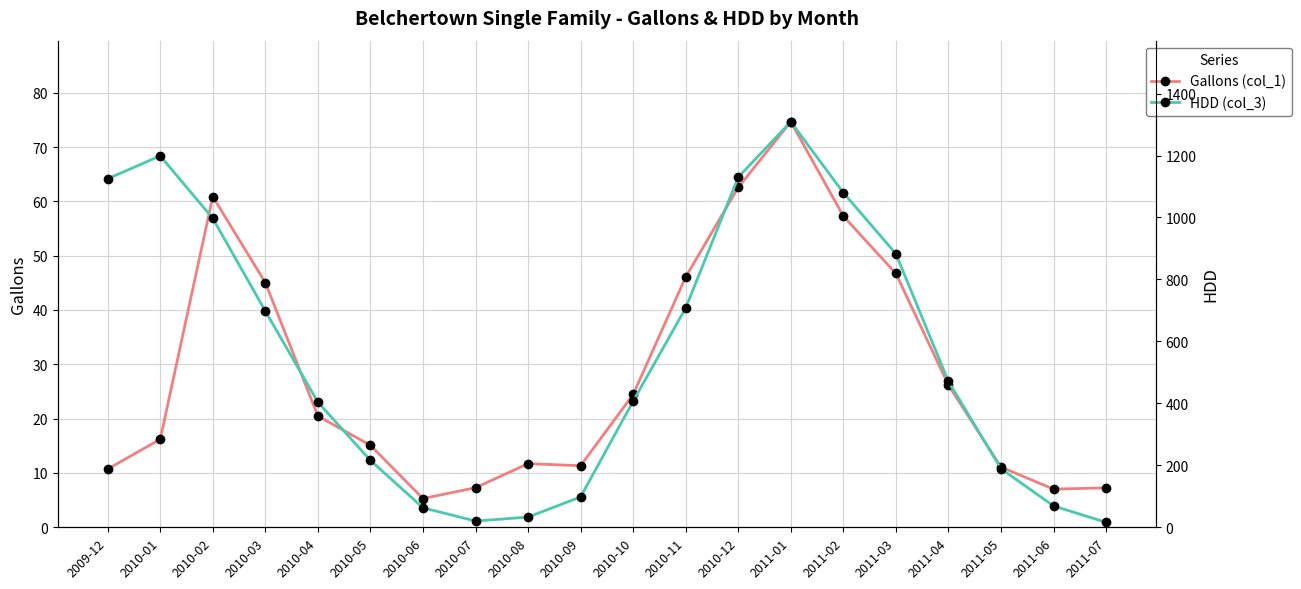

At which category does the chart reach its minimum across all series?

2010-06